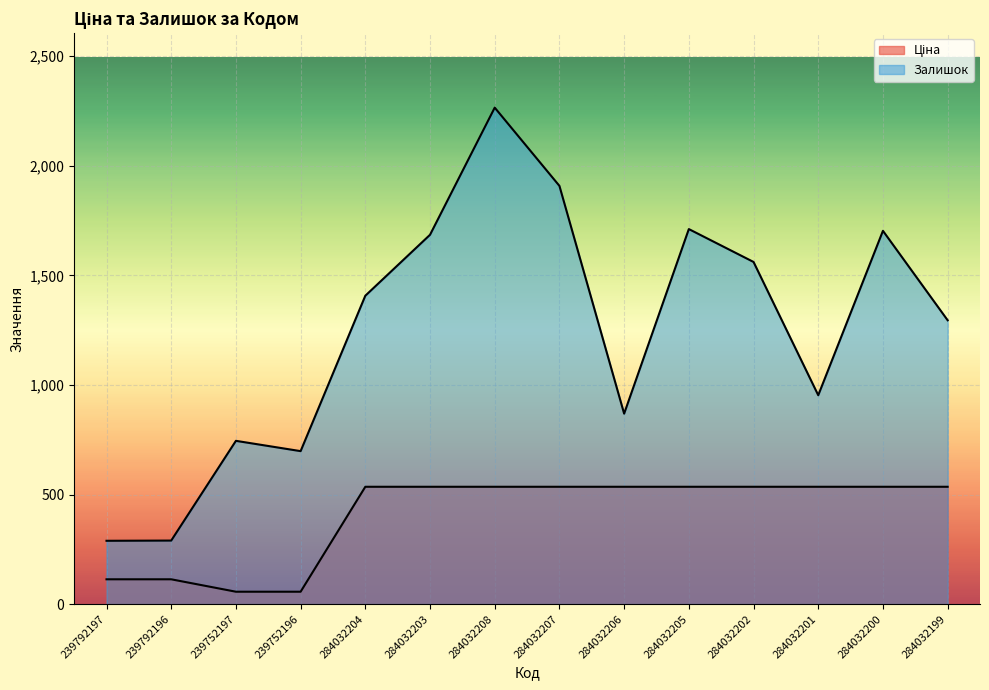

Reading left to right, extract all data points from this chart.

Ціна: 113.3	113.3	56.7	56.7	535.4	535.4	535.4	535.4	535.4	535.4	535.4	535.4	535.4	535.4
Залишок: 289.0	290.0	745.0	698.0	1407.0	1685.0	2265.0	1908.0	869.0	1711.0	1561.0	953.0	1703.0	1295.0